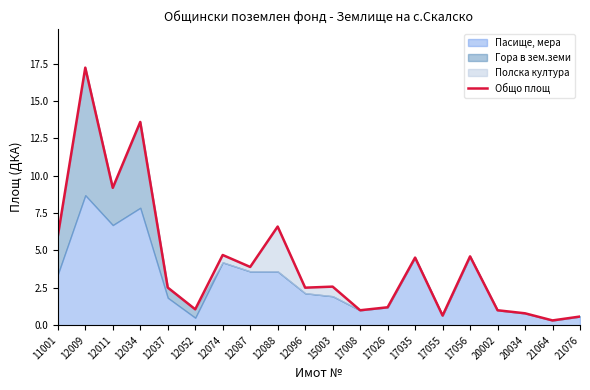

What is the change in value from 12037 to 17026?

-1.3